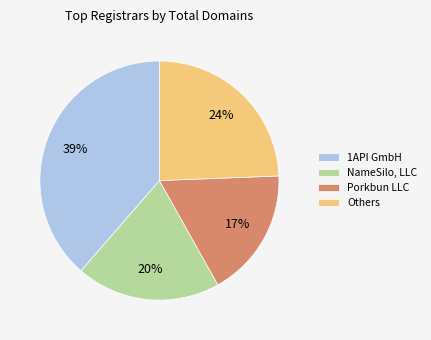

Is there any slice that represents more than half of the pie?

No